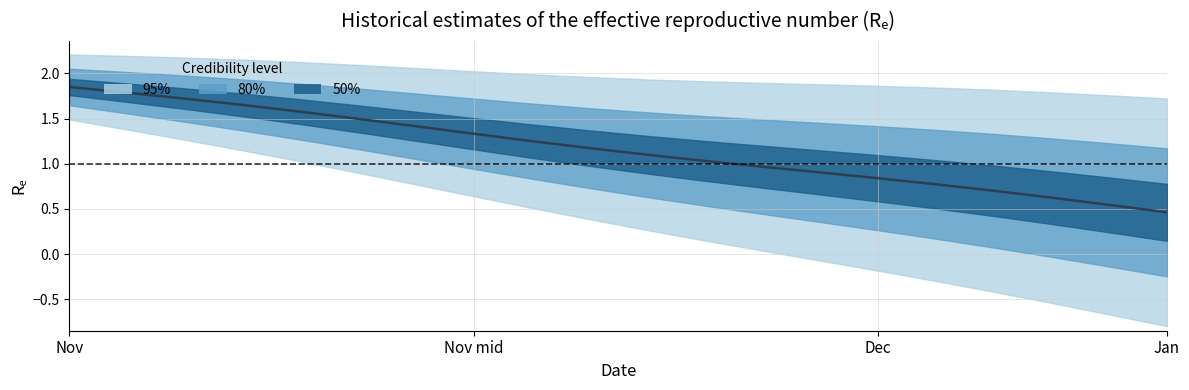

How many values are below 1?

8